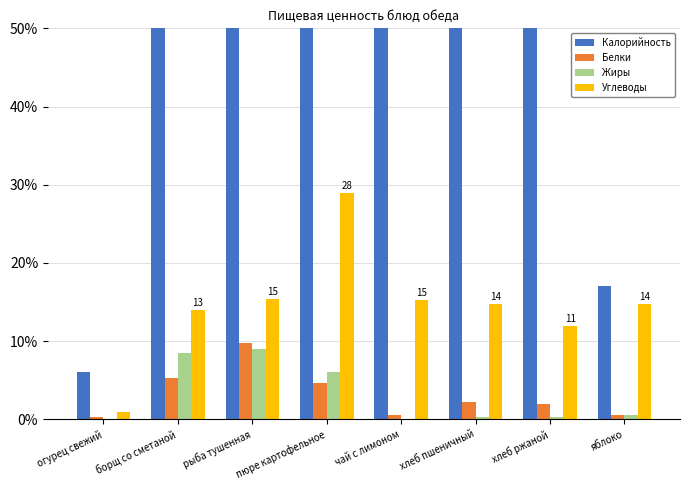

The value of Углеводы at борщ со сметаной is 20.0. True or false?

False